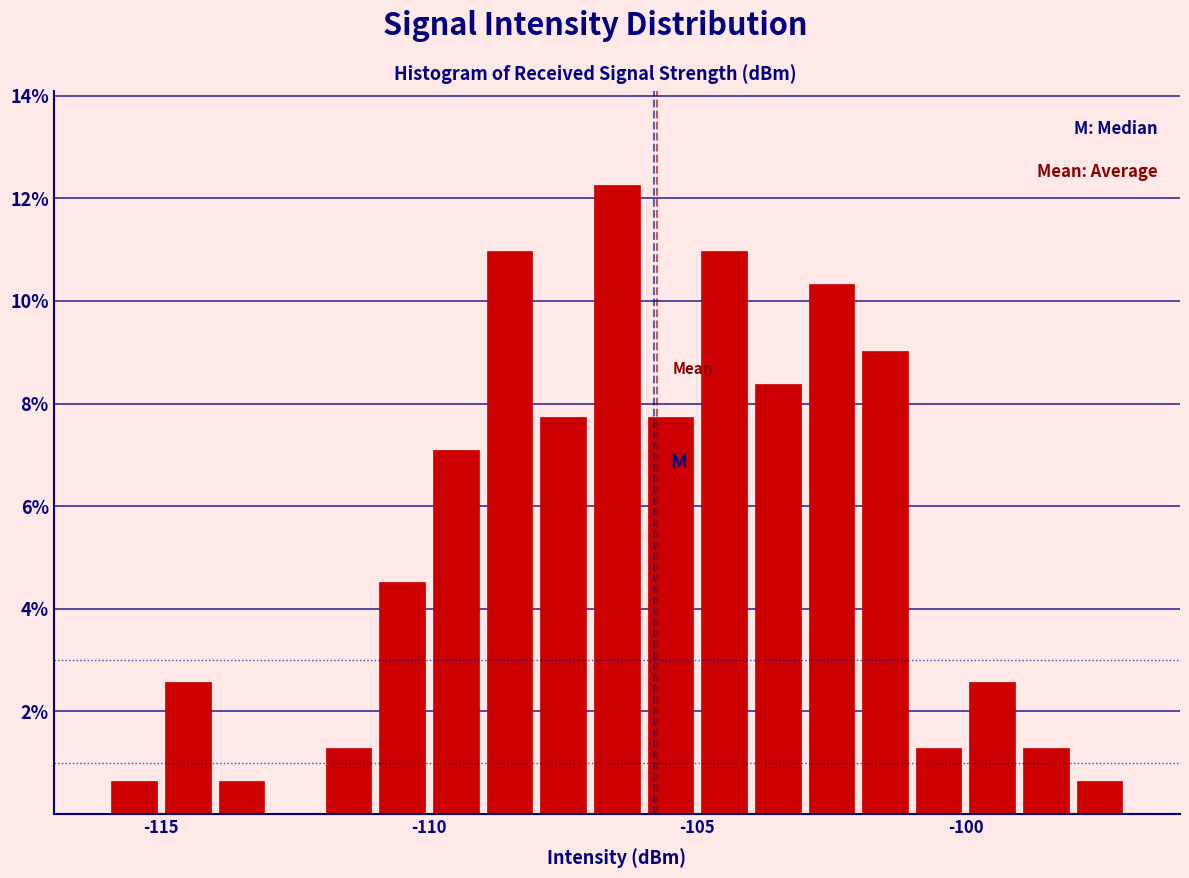

Read against the x-axis, roughly where is the centre of the tallest bar?

-106.5